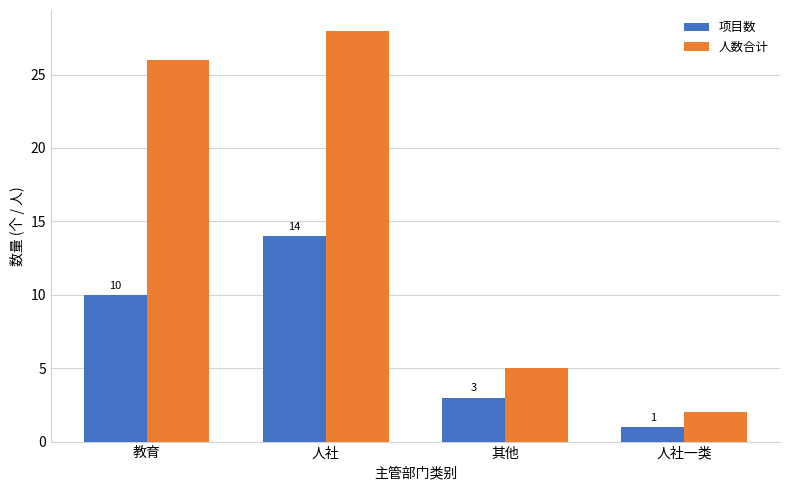

Which series changed the most between 人社 and 其他?

人数合计